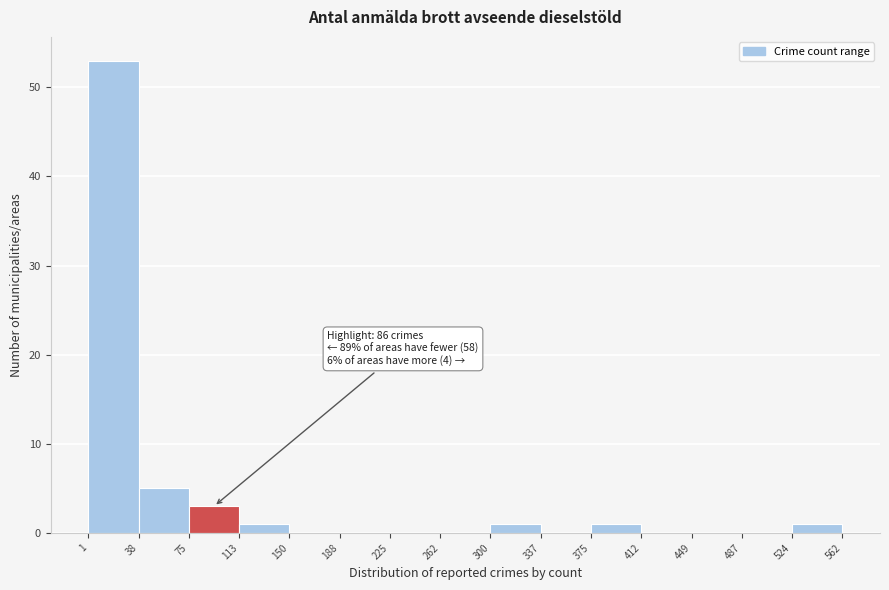

Over which range of the x-axis is the bar tallest?

1 to 38